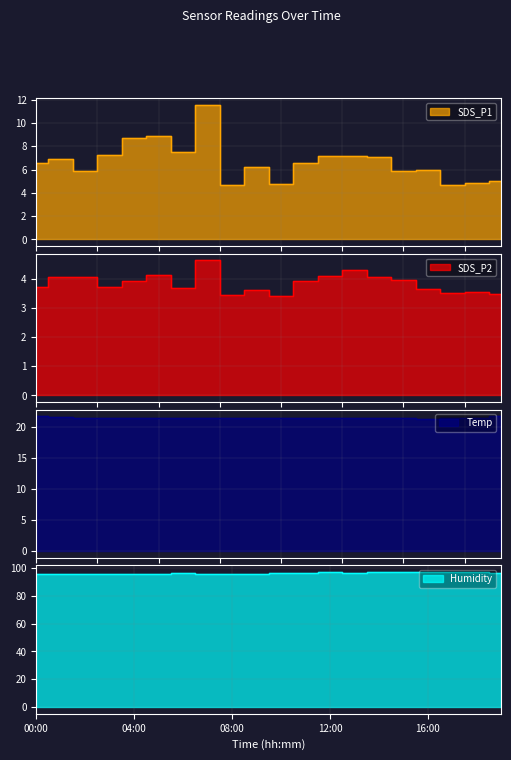

Reading left to right, extract all data points from this chart.

SDS_P1: 6.5	6.9	5.9	7.3	8.7	8.8	7.5	11.6	4.6	6.2	4.8	6.5	7.2	7.1	7.0	5.9	6.0	4.6	4.8	5.0
SDS_P2: 3.7	4.1	4.0	3.7	3.9	4.1	3.7	4.6	3.5	3.6	3.4	3.9	4.1	4.3	4.1	4.0	3.6	3.5	3.5	3.5
Temp: 21.7	21.6	21.5	21.5	21.5	21.5	21.5	21.5	21.5	21.4	21.4	21.4	21.4	21.4	21.4	21.4	21.3	21.4	21.5	21.7
Humidity: 95.4	95.6	96.0	95.9	96.0	95.9	96.3	95.9	96.0	96.0	96.2	96.4	96.8	96.7	96.8	96.8	96.8	97.0	96.9	96.6